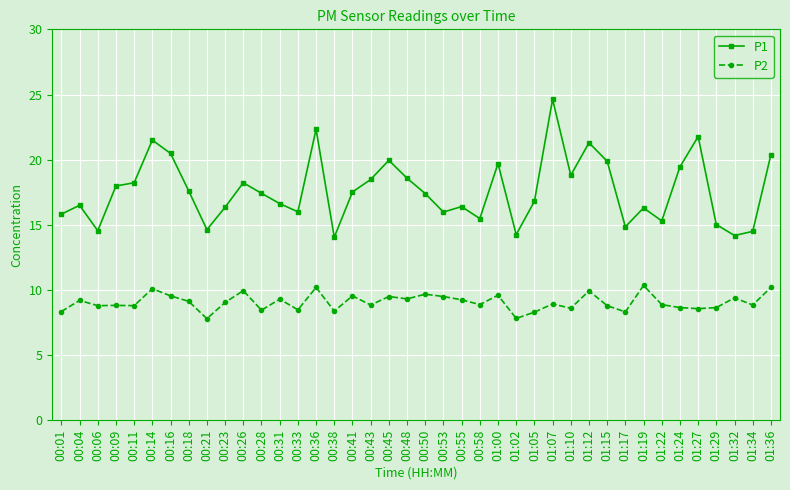

True or false: P1 and P2 cross at least once.

False